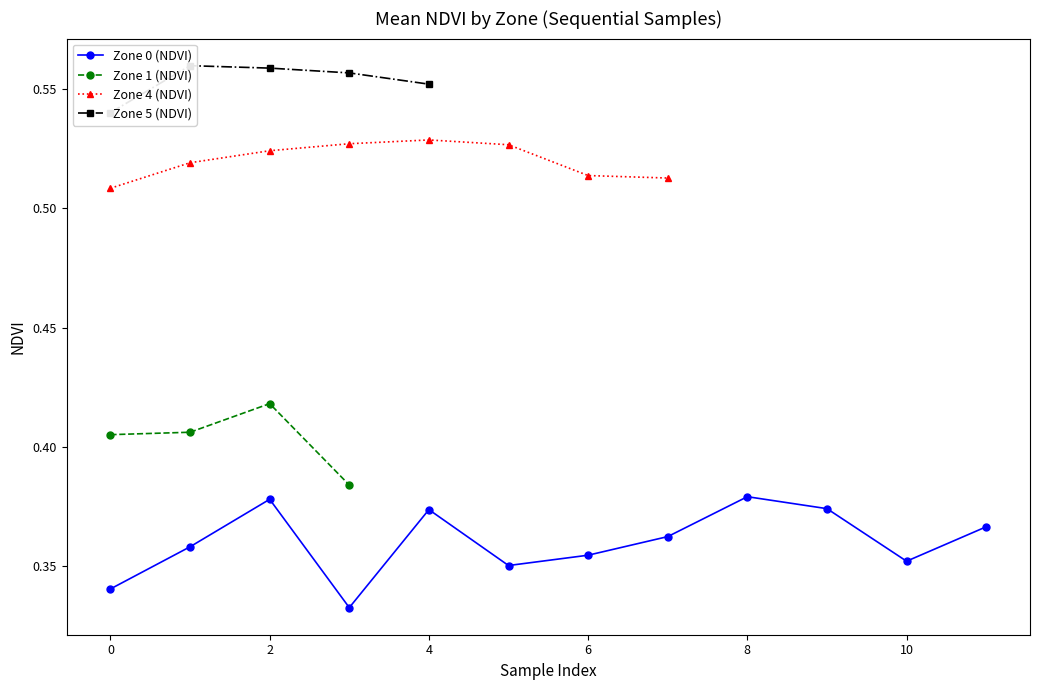

True or false: Zone 0 (NDVI) has more than 1 points higher than both neighbors.

True